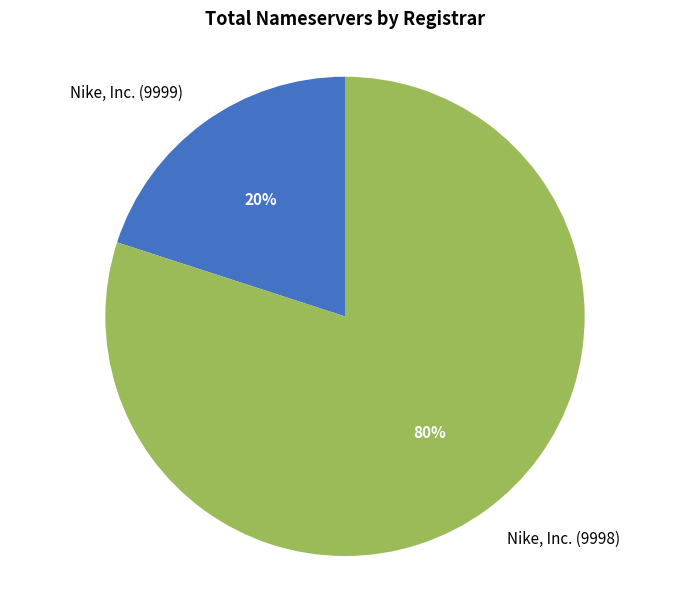

How many slices are in this pie chart?

2